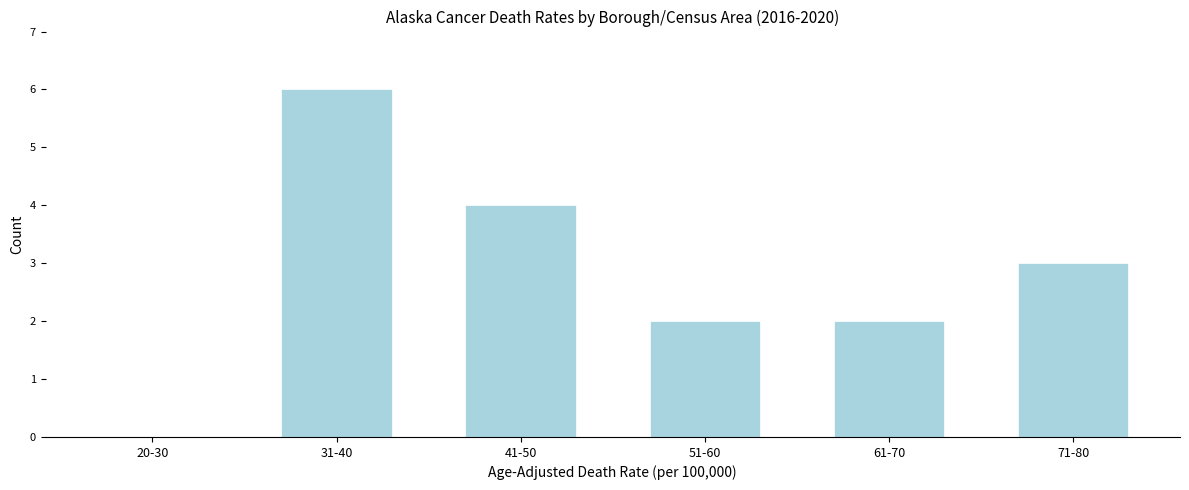

Reading left to right, list all the values displayed in this chart.

20-30=0	31-40=6	41-50=4	51-60=2	61-70=2	71-80=3